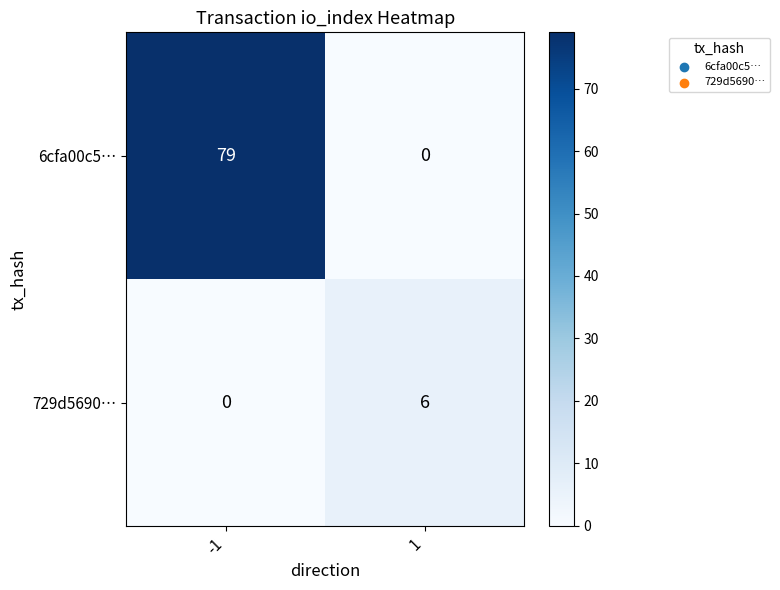

Which series changed the most between -1 and 1?

6cfa00c5…